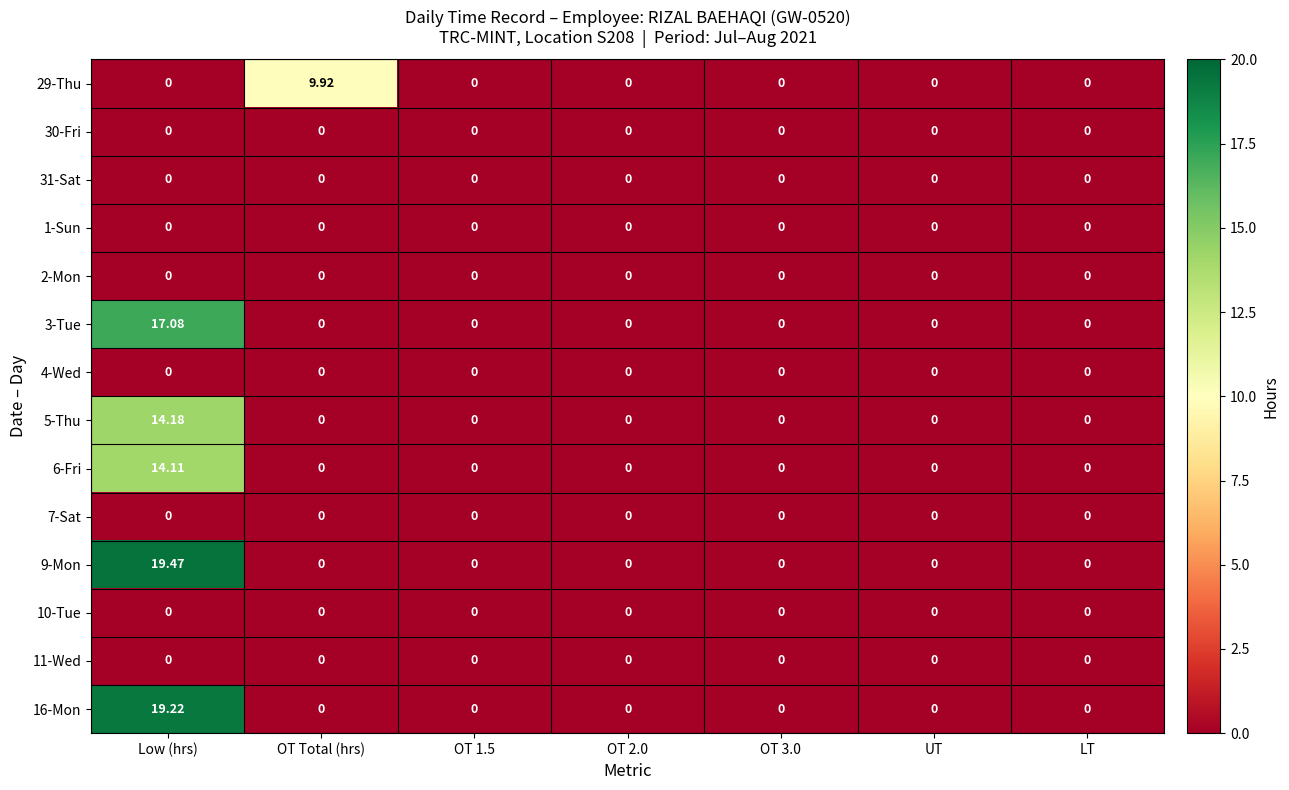

At which category is the sum across all series the highest?

Low (hrs)